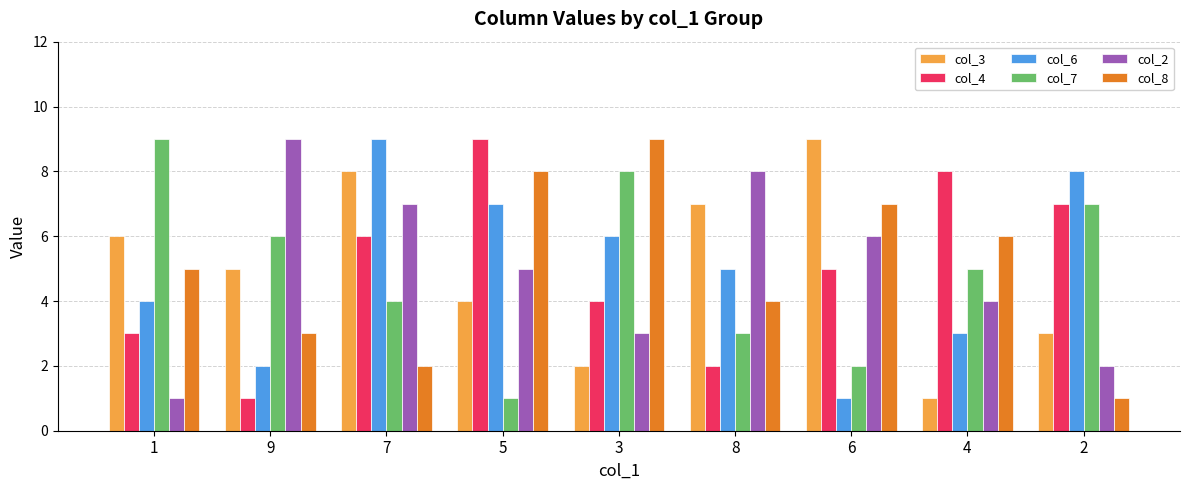

What is the minimum value shown in the chart?

1